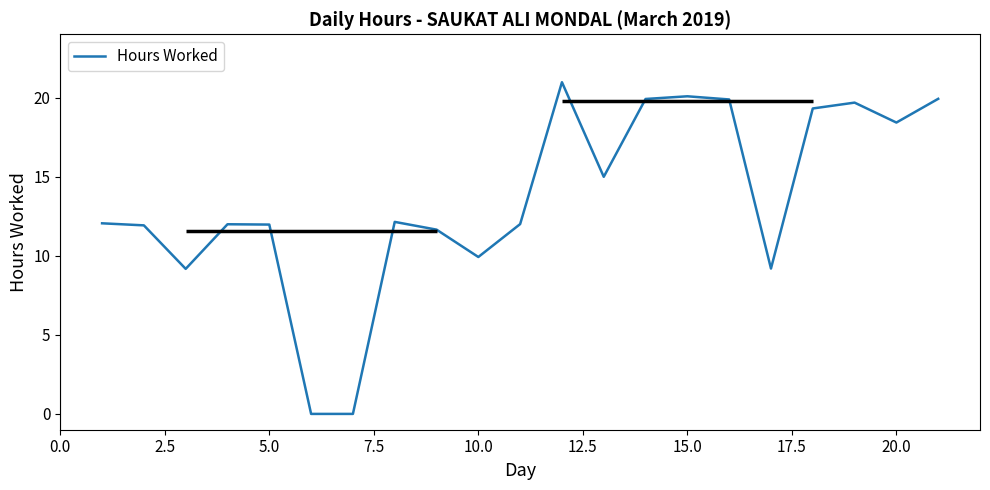

What is the difference between the second highest and minimum values?

20.1